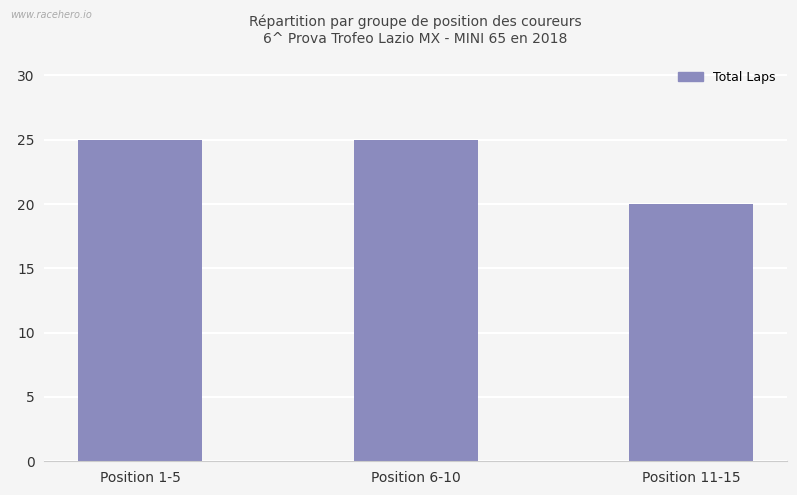

How many data points are less than 25?

1